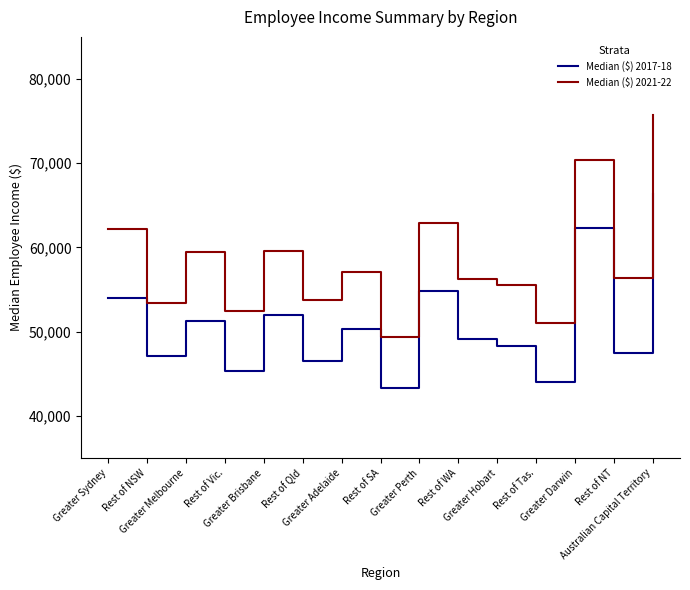

Is it true that Median ($) 2021-22 equals 56253 at Rest of WA?

True